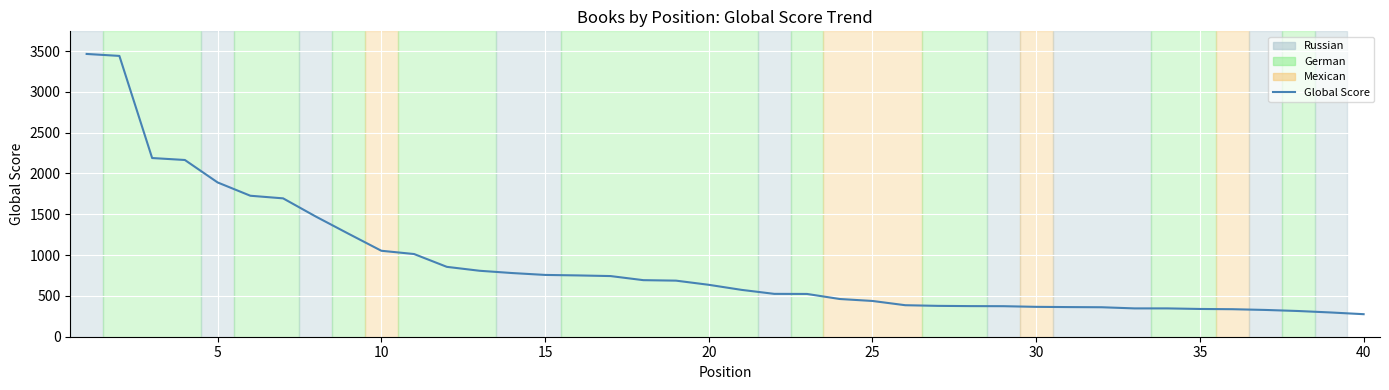

Does the chart display data point markers on the line(s)?

No